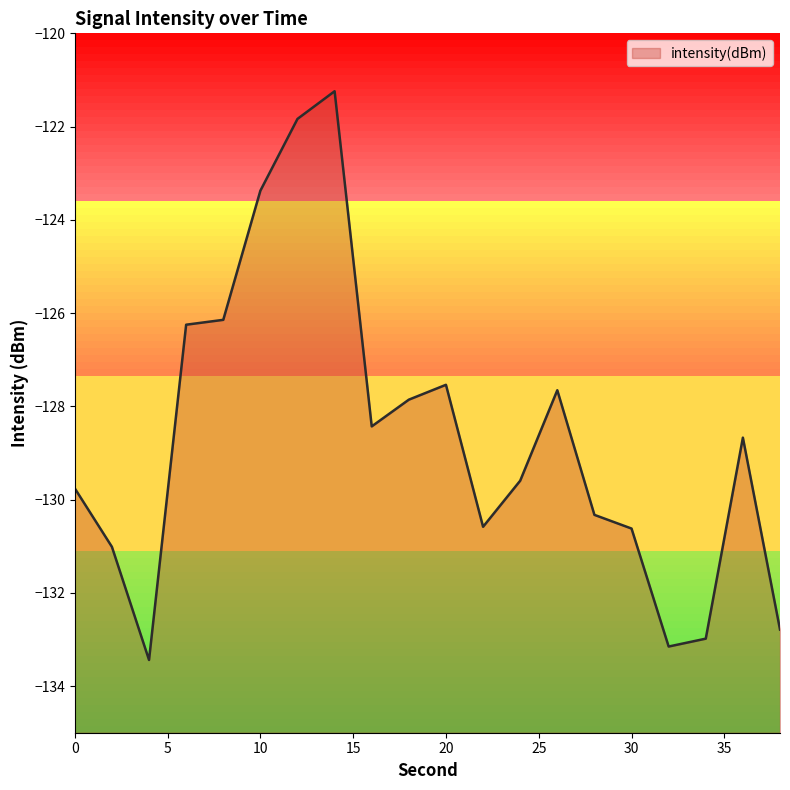

Reading left to right, list all the values displayed in this chart.

-129.8	-131.0	-133.4	-126.2	-126.1	-123.4	-121.8	-121.2	-128.4	-127.9	-127.5	-130.6	-129.6	-127.7	-130.3	-130.6	-133.2	-133.0	-128.7	-132.8